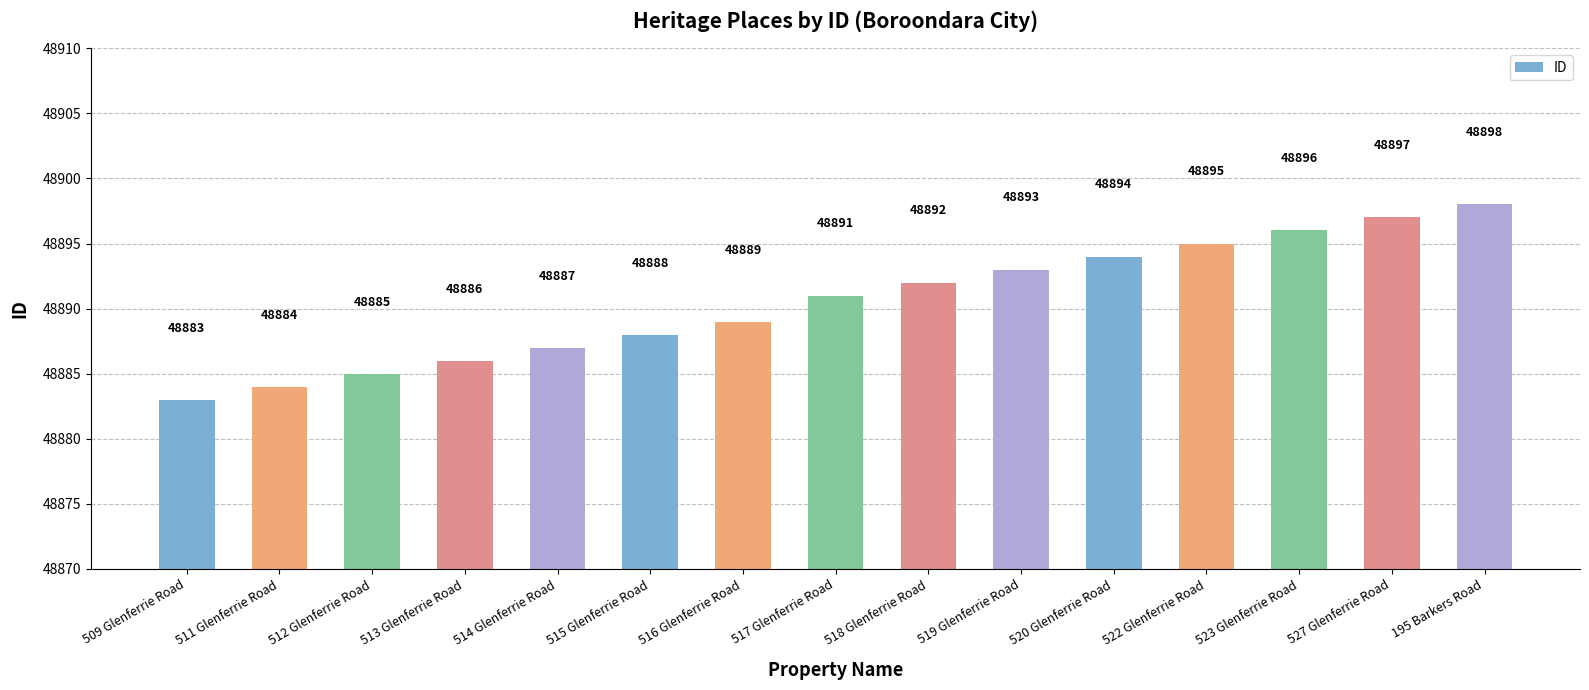

At which label is the value closest to 48890?

516 Glenferrie Road